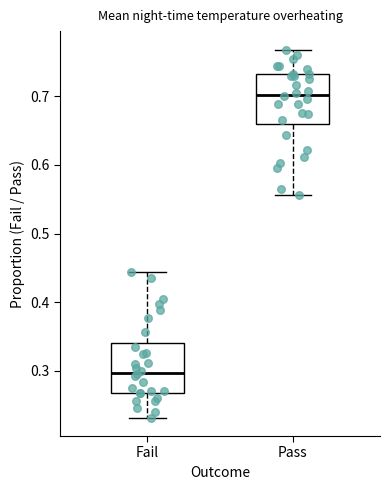

Where does the median line of the box for Fail sit on the y-axis? The values are not printed on the chart, so give them approximately, as read against the axis.

0.30